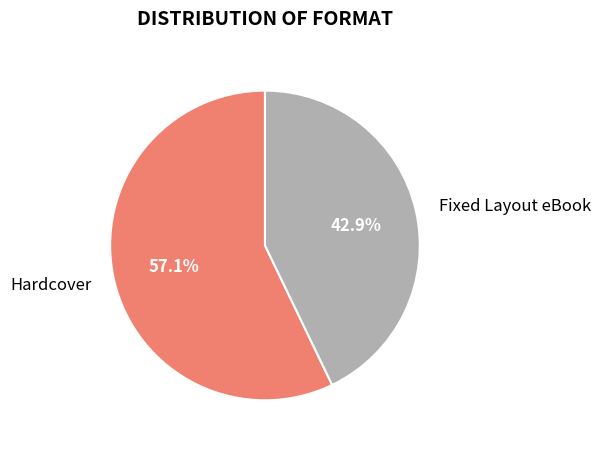

What is the ratio of the value at Hardcover to the value at Fixed Layout eBook?

1.3